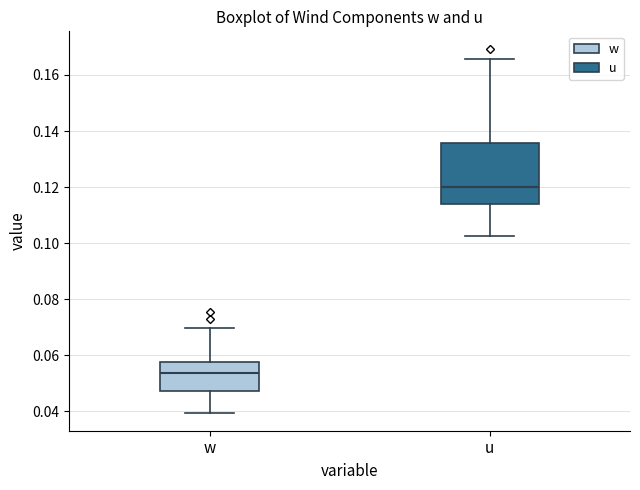

Reading left to right, transcribe this box plot: for each box, give where its median line is, the range the box spans, and where its two whiskers end, as read against the y-axis. The values are not printed on the chart, so give them approximately, as read against the axis.

w: median 0.054, box 0.048 to 0.058, whiskers 0.040 to 0.070
u: median 0.120, box 0.114 to 0.136, whiskers 0.102 to 0.166